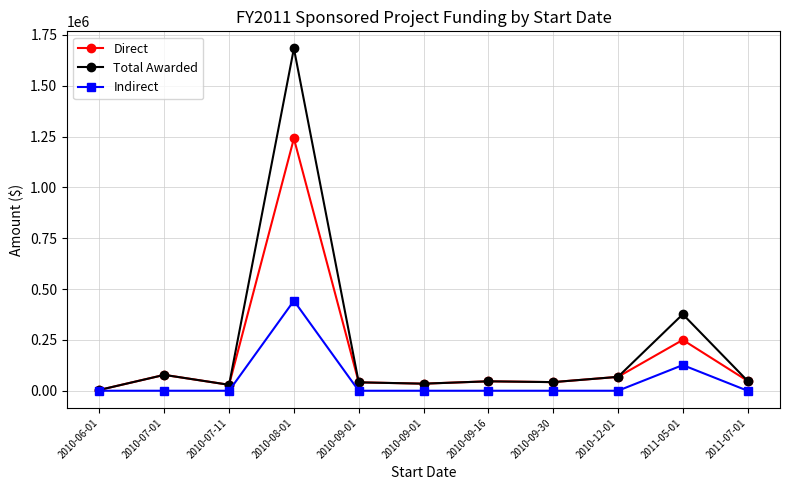

Which series has the largest total across all categories?

Total Awarded